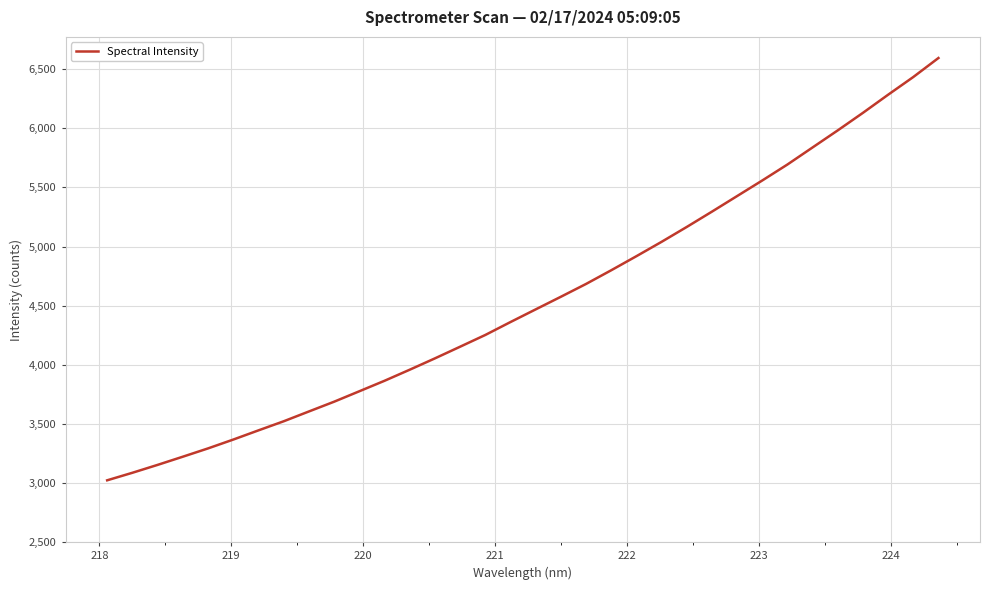

True or false: there are more than 0 points higher than both neighbors.

False